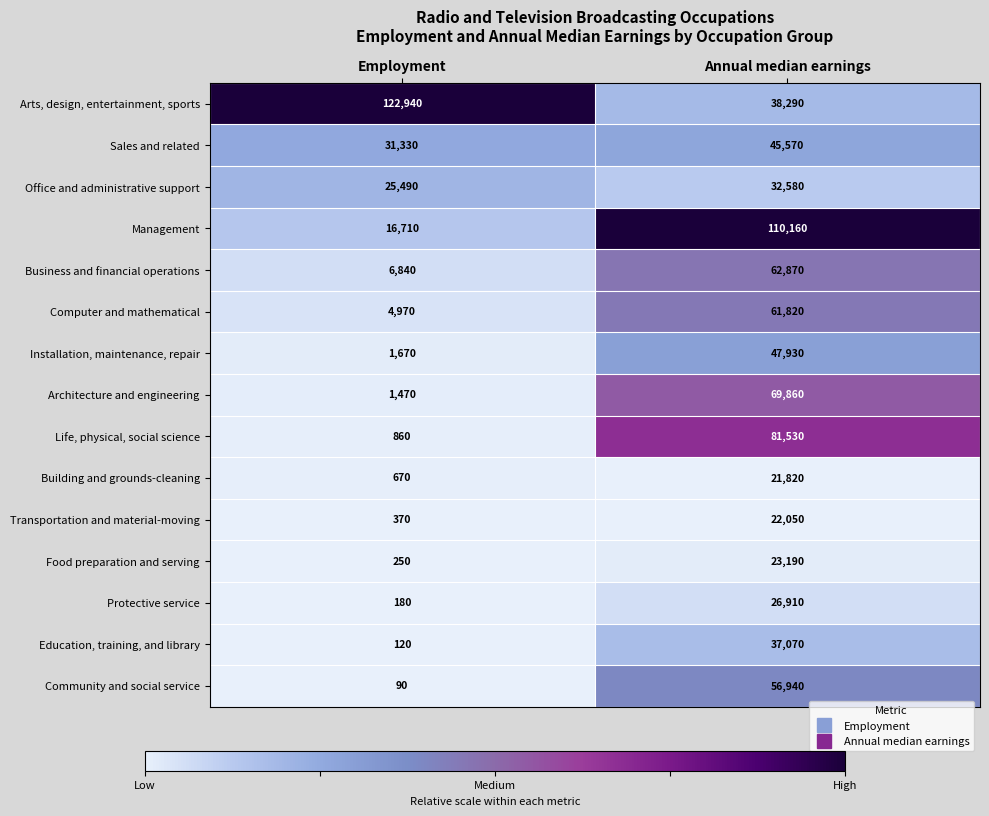

What is the sum of the Community and social service values at Annual median earnings and Employment?

57030